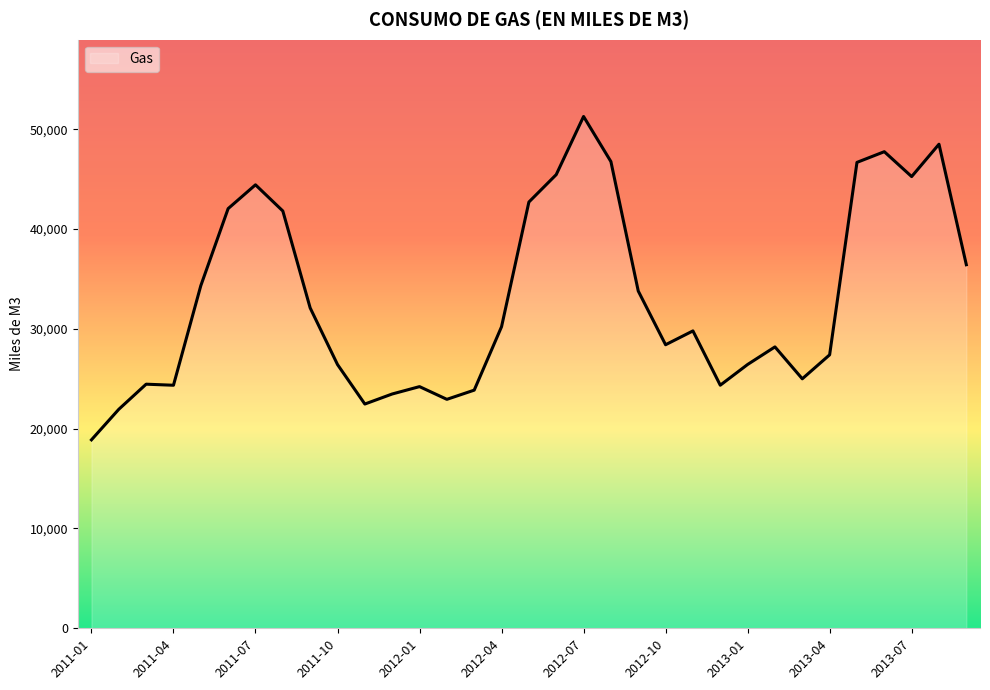

What is the minimum value shown in the chart?

18883